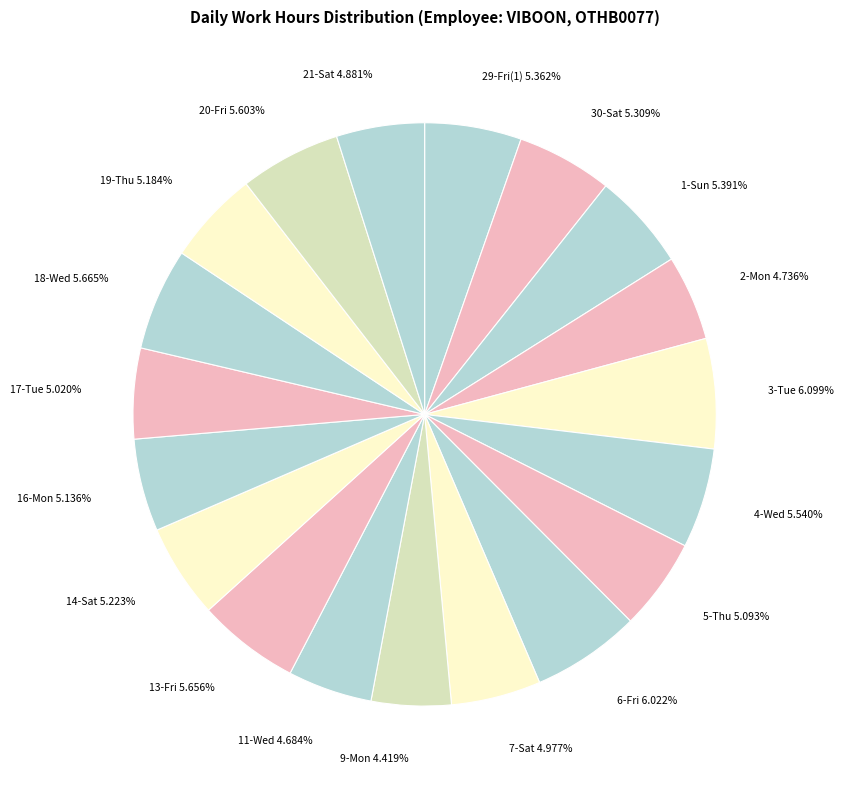

True or false: 13-Fri accounts for 6% of the total.

True